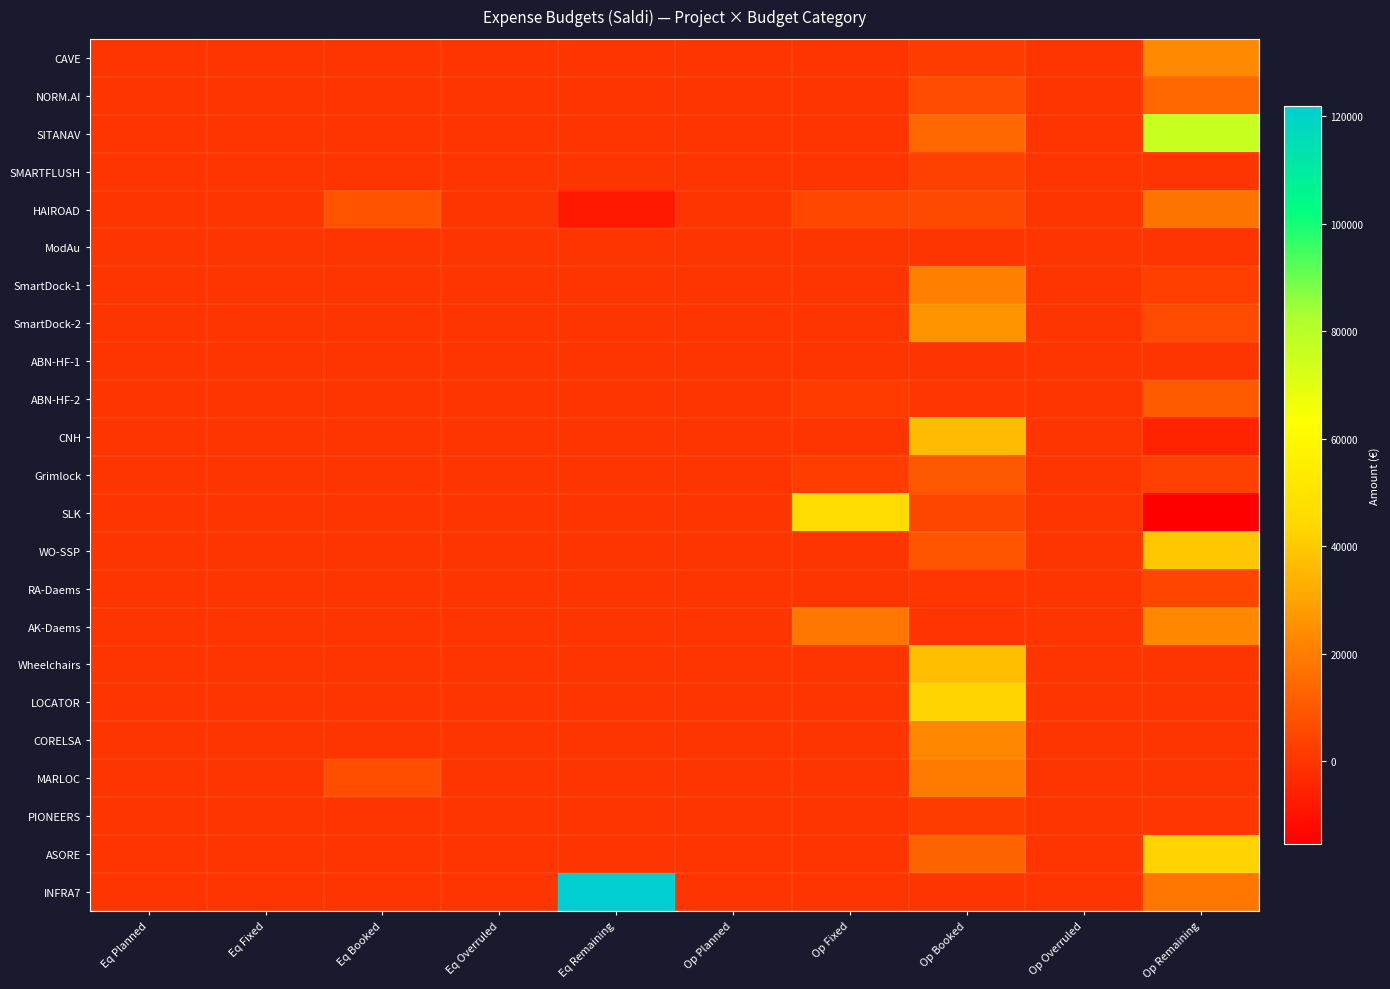

Which series has the largest total across all categories?

INFRA7